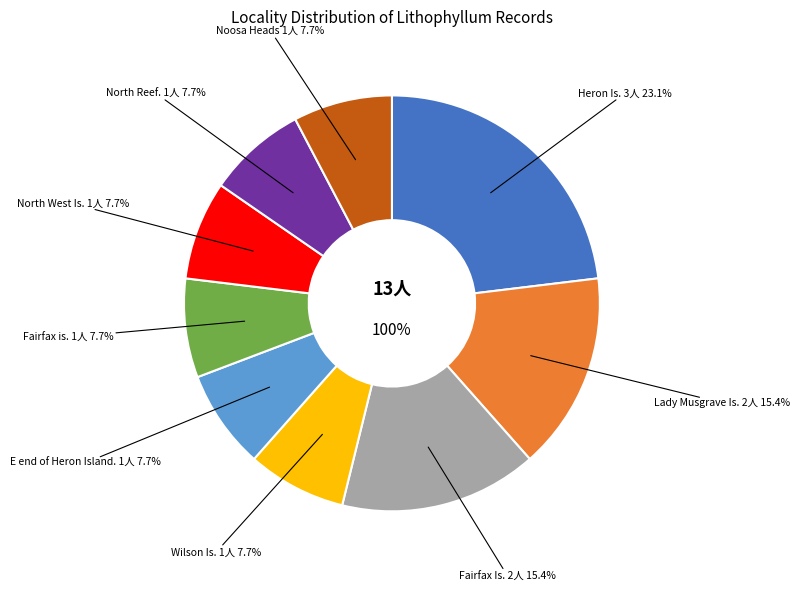

What percentage is the Wilson Is. slice, to the nearest percent?

8%